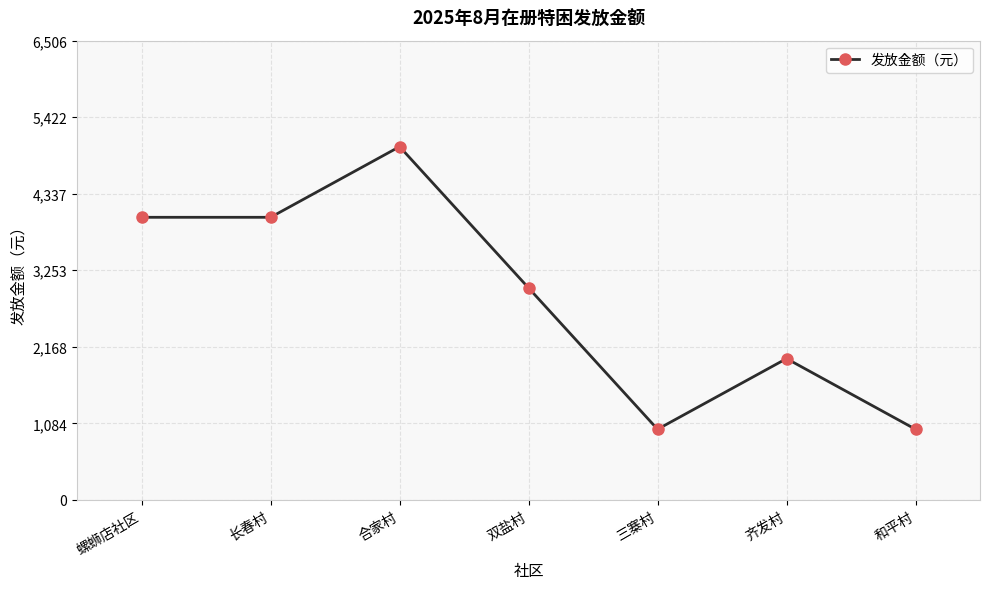

What is the difference between the second highest and second lowest values?

3003